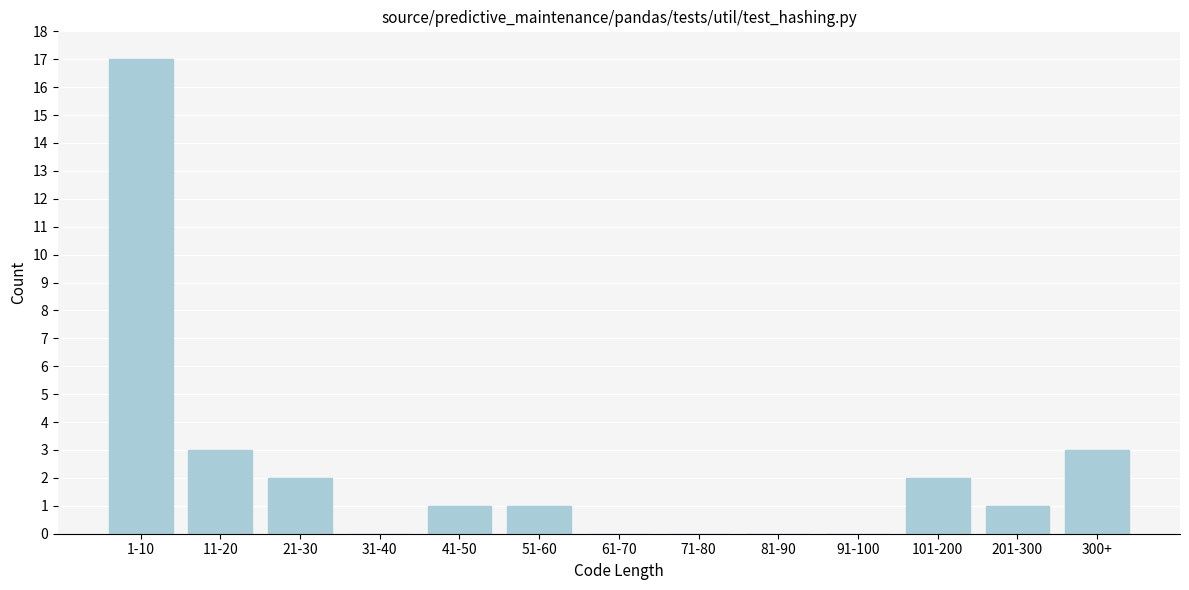

Reading right to left, what are all the values shown in this chart?

300+=3	201-300=1	101-200=2	91-100=0	81-90=0	71-80=0	61-70=0	51-60=1	41-50=1	31-40=0	21-30=2	11-20=3	1-10=17